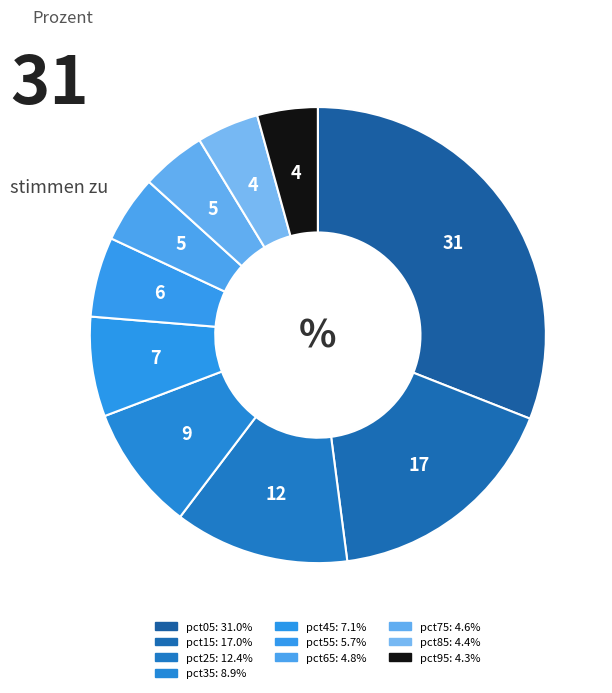

To the nearest percent, what portion does pct25 represent?

12%